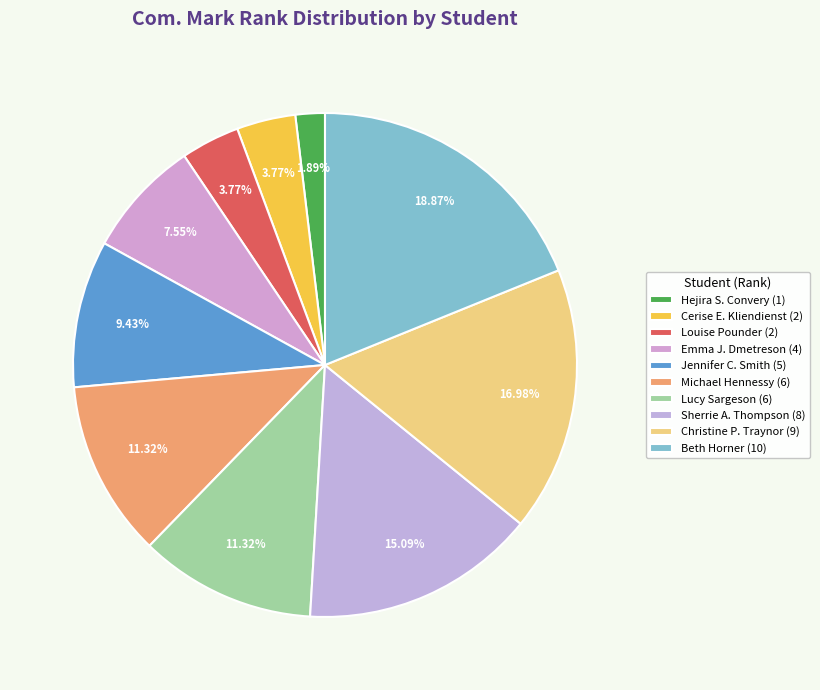

To the nearest percent, what is the difference between the largest and smallest slice percentages?

17%